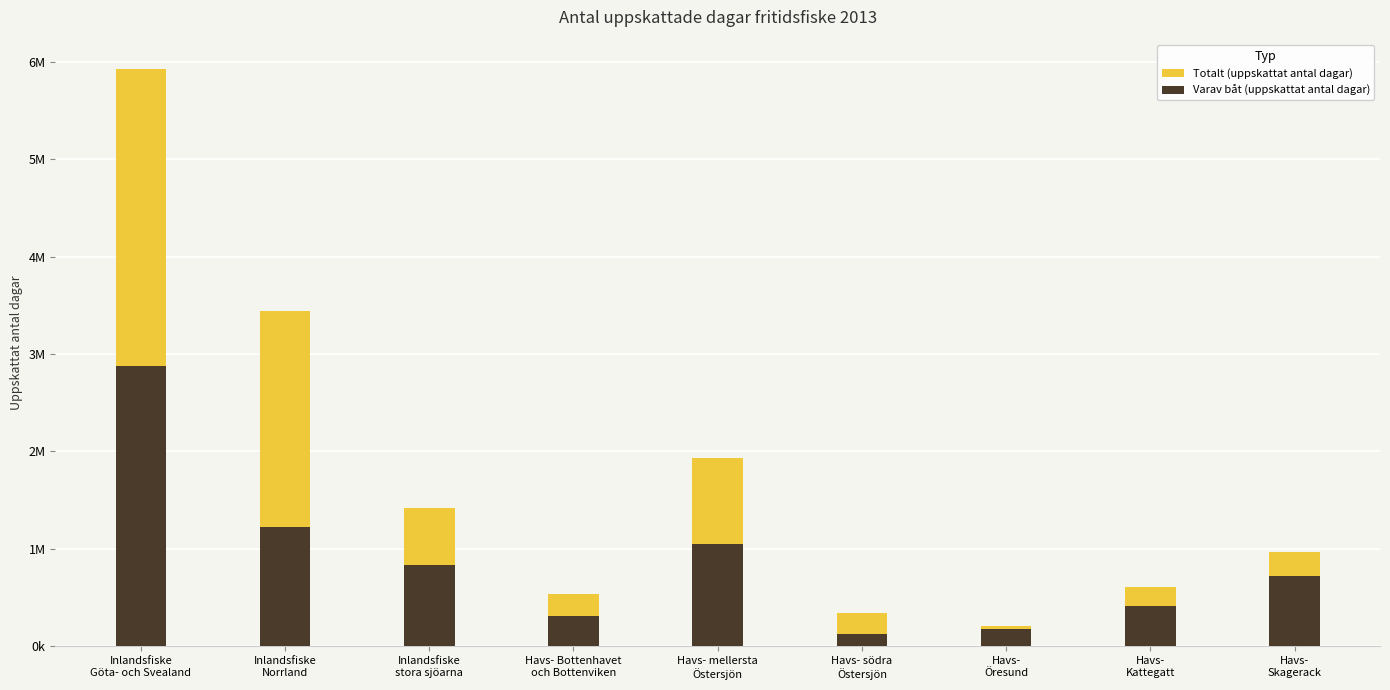

Between Havs- södra
Östersjön and Havs-
Skagerack, which series saw the biggest shift?

Totalt (uppskattat antal dagar)